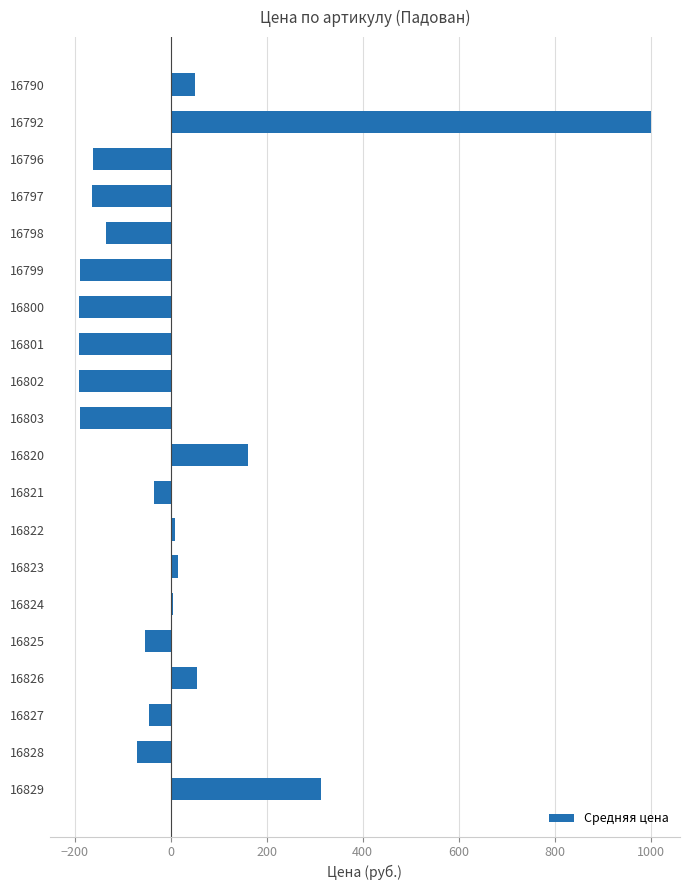

How many bars are there in total?

20